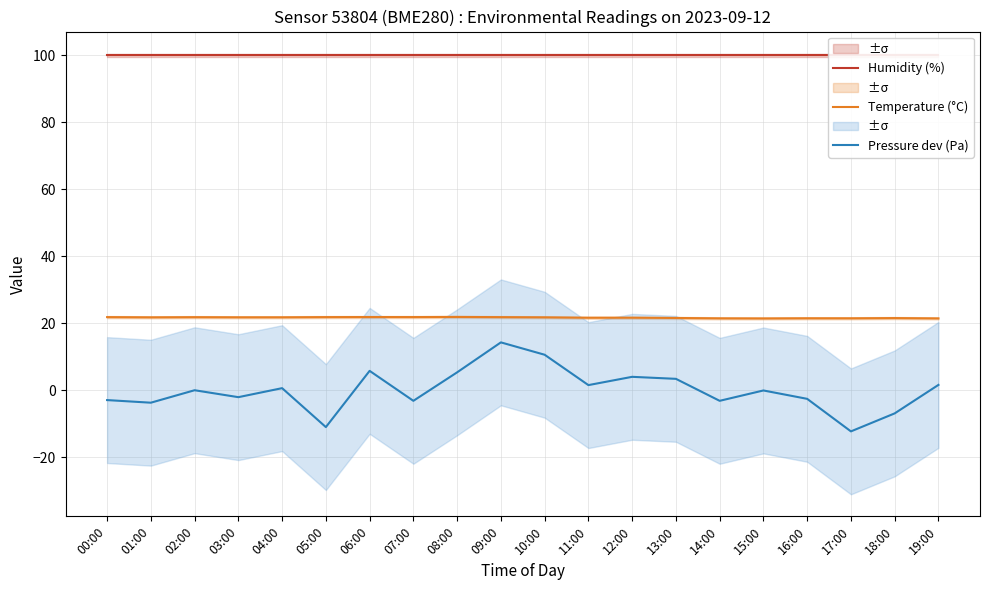

What is the label of the 20th point from the left?

19:00